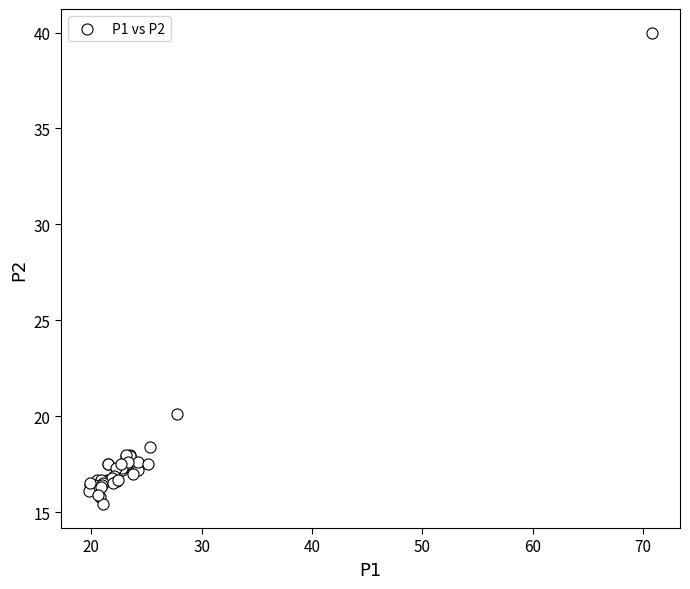

What Y value in the scatter plot is closest to 27?

20.1